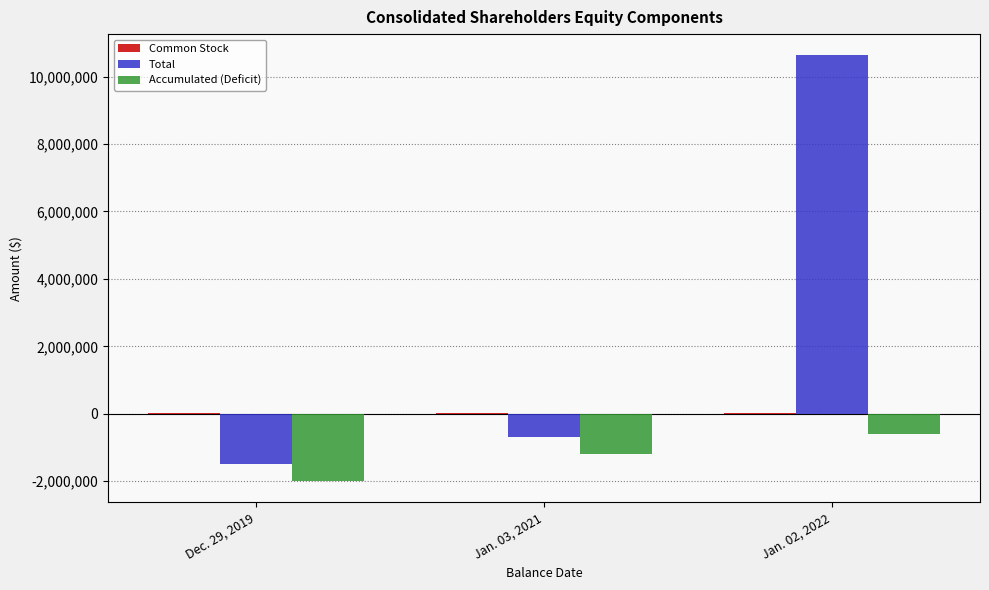

Which series has the largest total across all categories?

Total